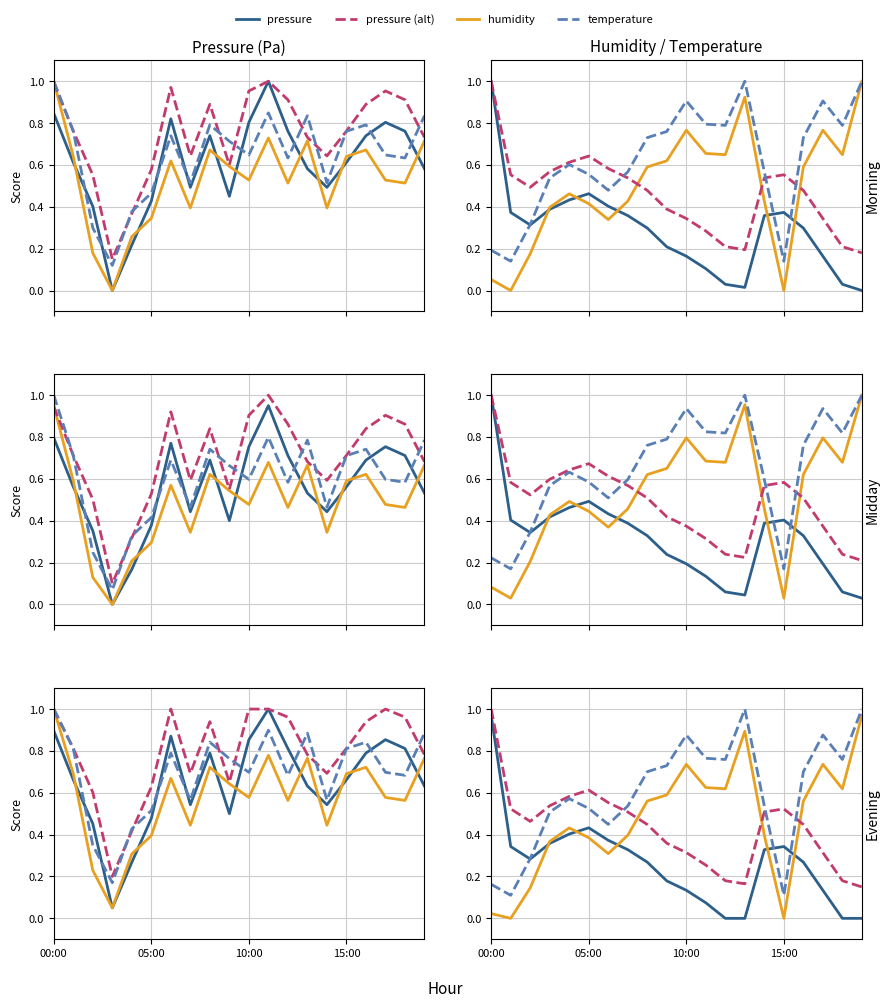

Which category has the highest value in the temperature series?

00:00